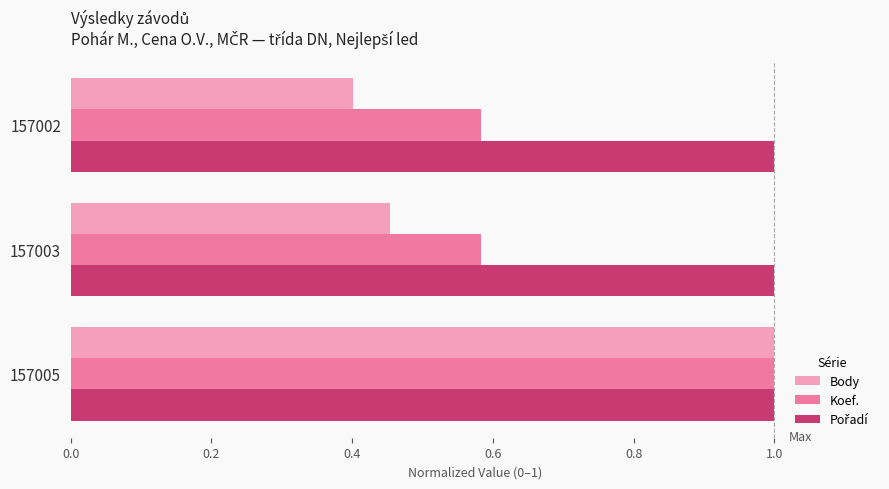

Between 157003 and 157005, which series saw the biggest shift?

Body